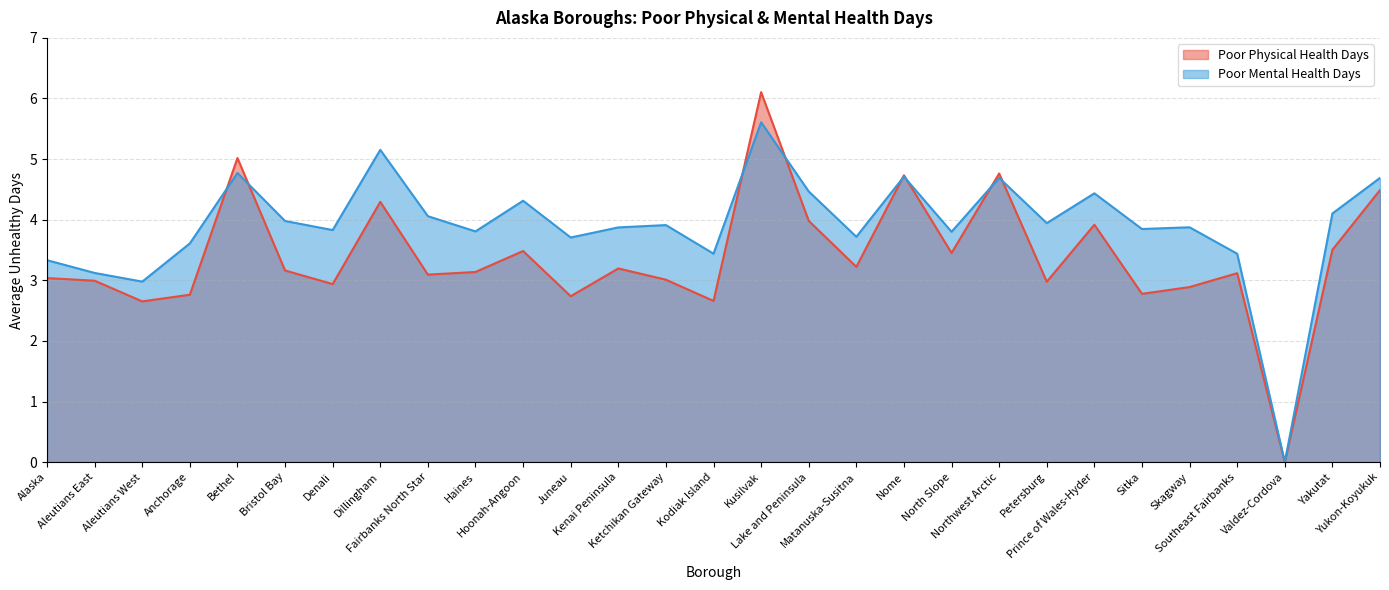

How many values in the Poor Mental Health Days series are below 3?

2